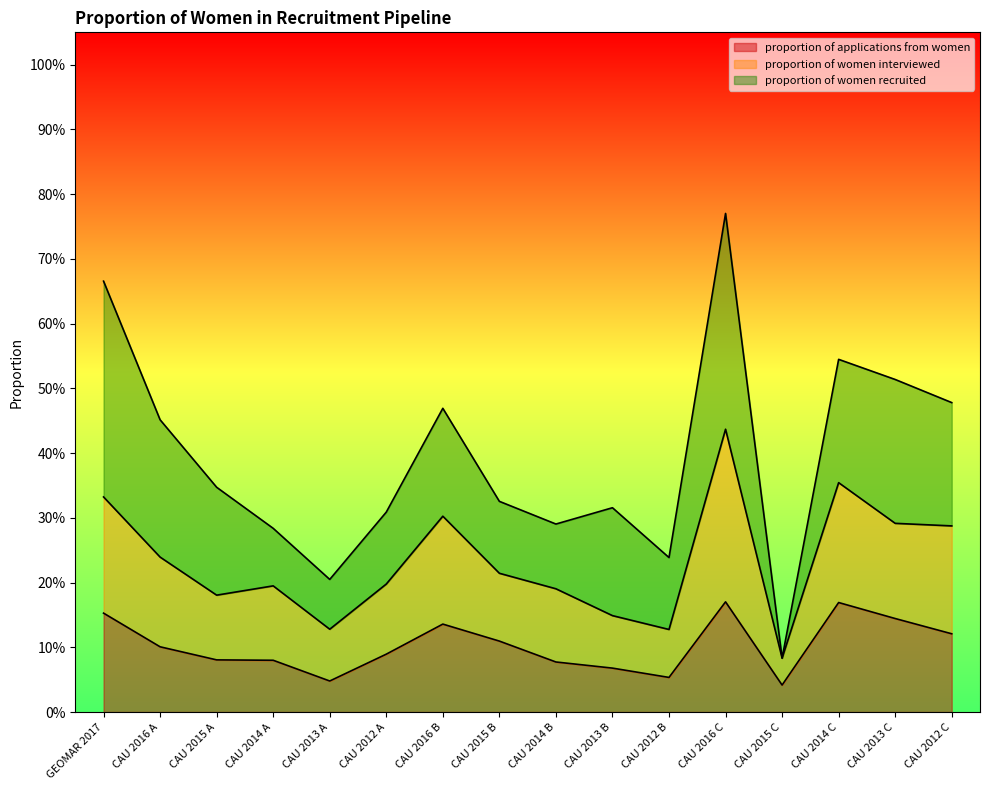

What value does the proportion of women interviewed series have at CAU 2012 A?

0.2